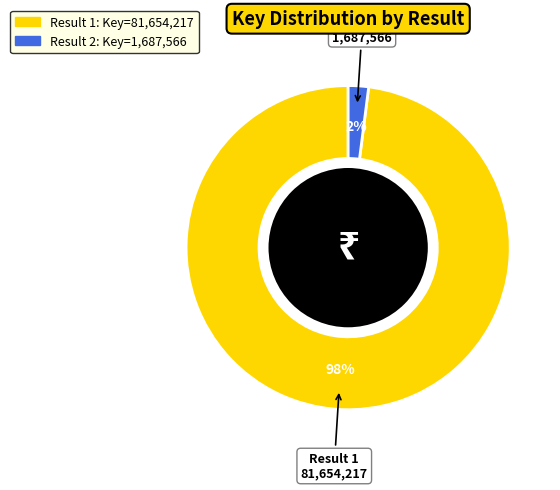

Does any single category account for the majority?

Yes